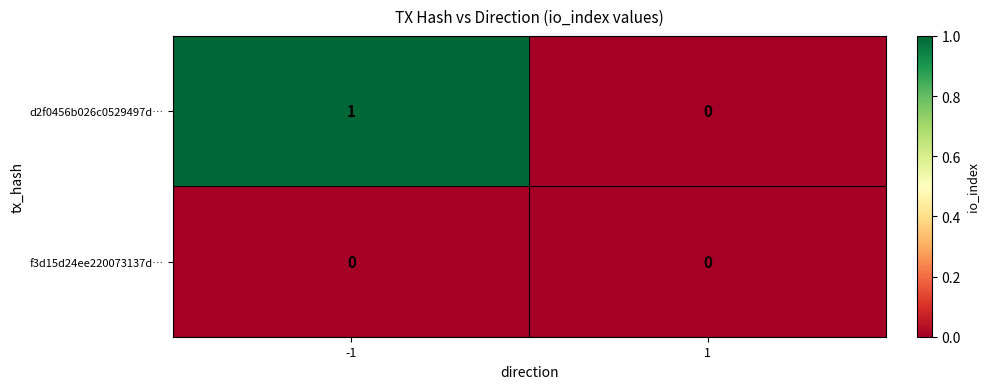

Which series has the largest total across all categories?

d2f0456b026c0529497d…